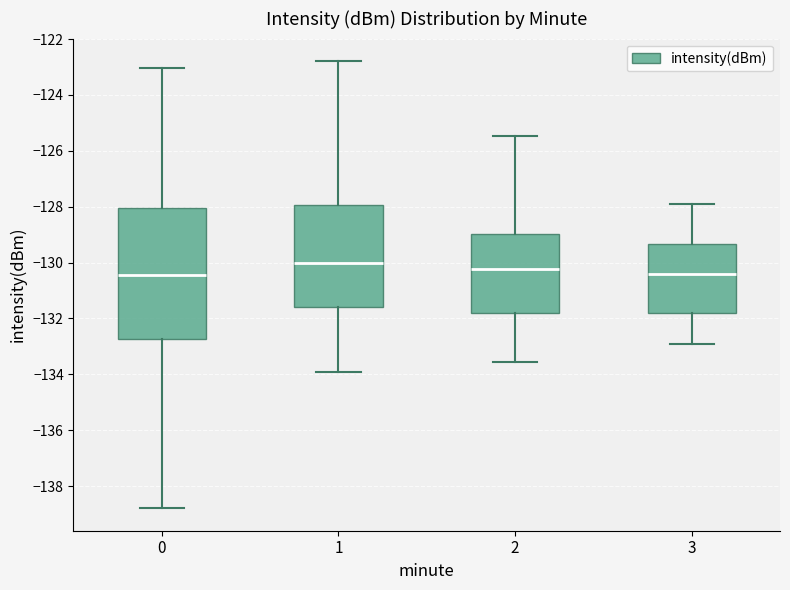

Reading left to right, read every box against the y-axis: the position of its median line, the range the box covers, and the ends of its whiskers. The values are not printed on the chart, so give them approximately, as read against the axis.

0: median -130.4, box -132.8 to -128.0, whiskers -138.8 to -123.0
1: median -130.0, box -131.6 to -128.0, whiskers -134.0 to -122.8
2: median -130.2, box -131.8 to -129.0, whiskers -133.6 to -125.4
3: median -130.4, box -131.8 to -129.4, whiskers -133.0 to -127.8